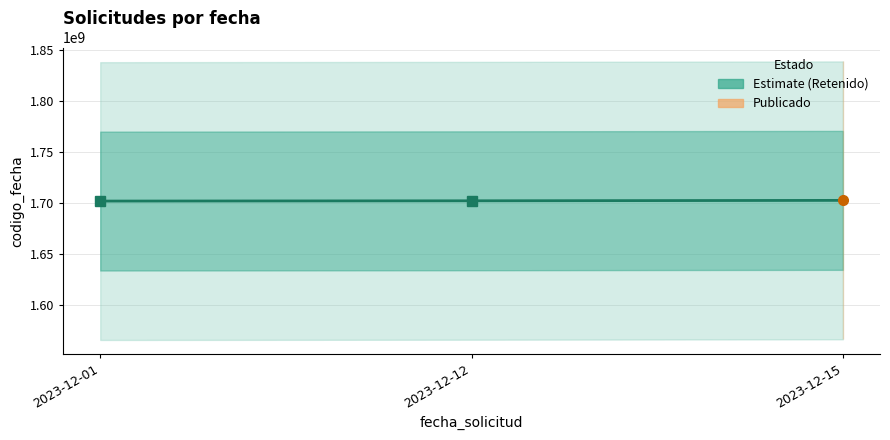

List the labels in order of value, smallest first.

2023-12-01, 2023-12-12, 2023-12-15